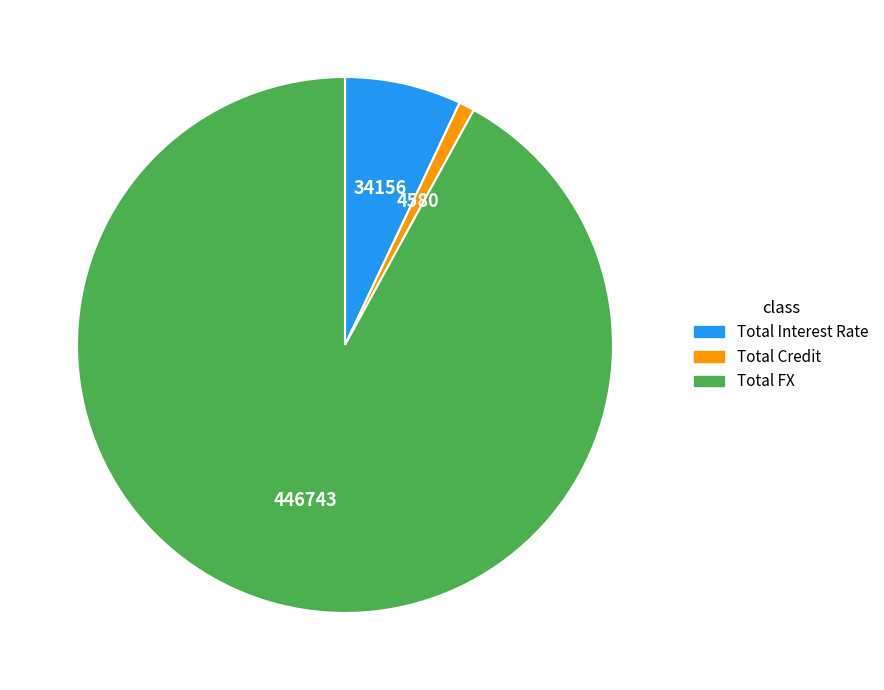

True or false: Total Interest Rate accounts for 1% of the total.

False